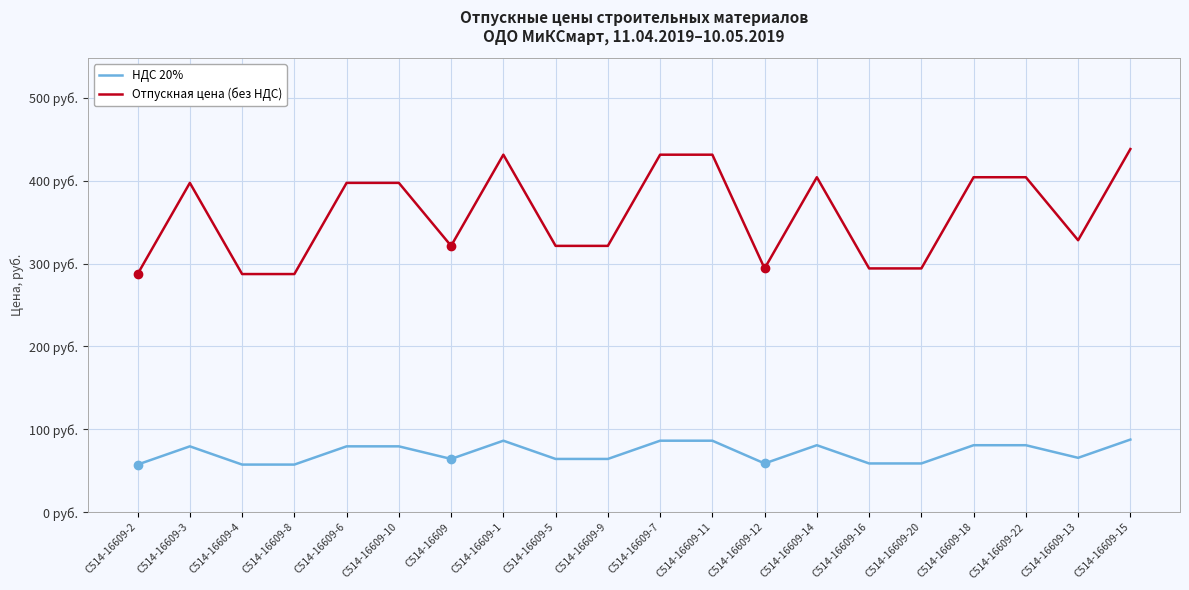

True or false: НДС 20% has a value of 52.7 at С514-16609-7.

False